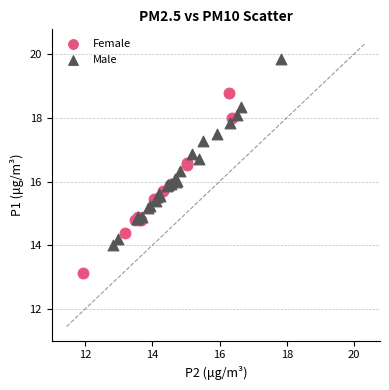

Which series reaches the minimum Y coordinate?

Female